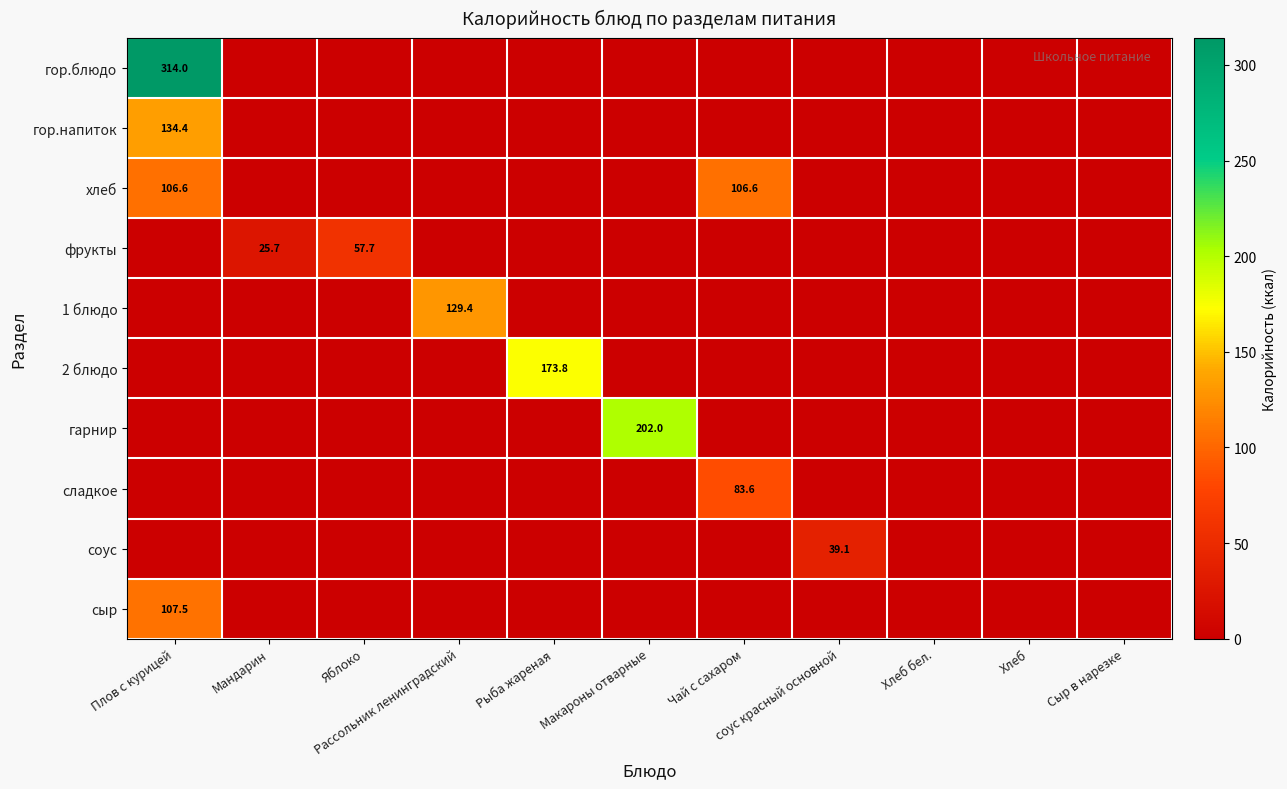

What is the difference between the highest and lowest values at Макароны отварные?

202.0